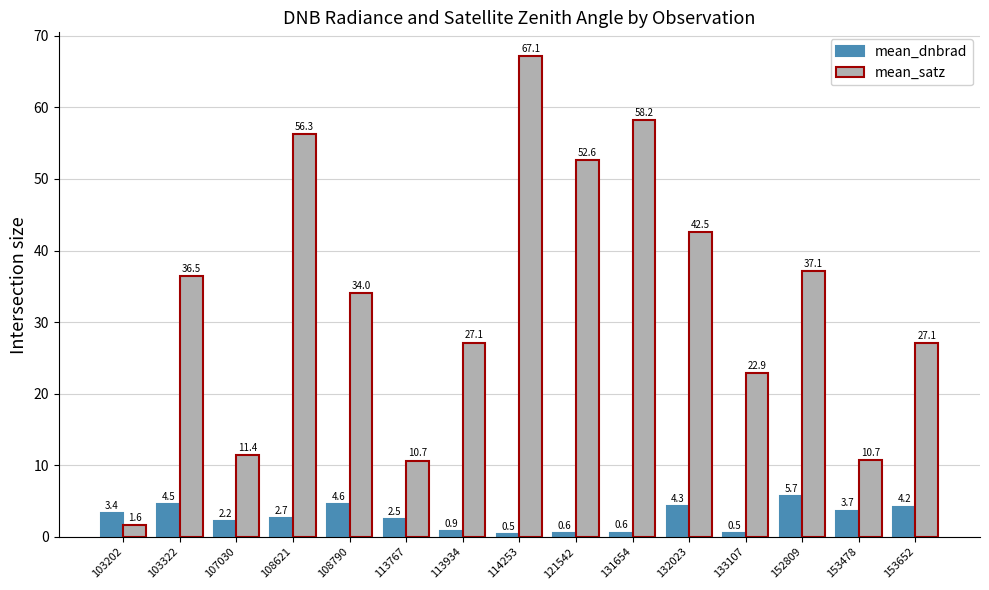

What is the maximum value shown in the chart?

67.1